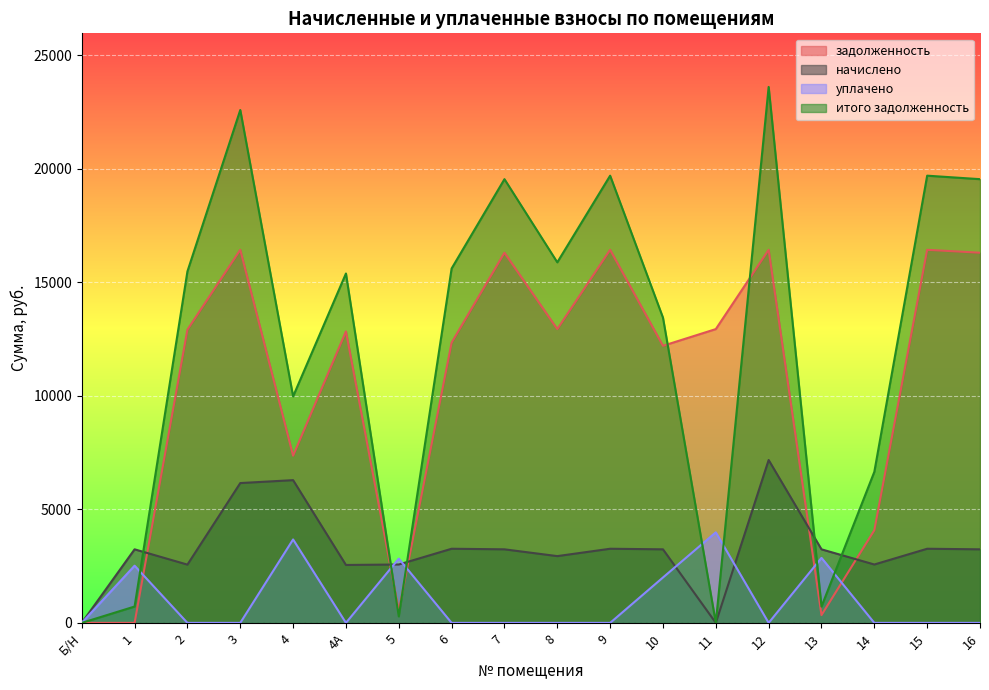

What is the highest value of the уплачено series?

3989.2